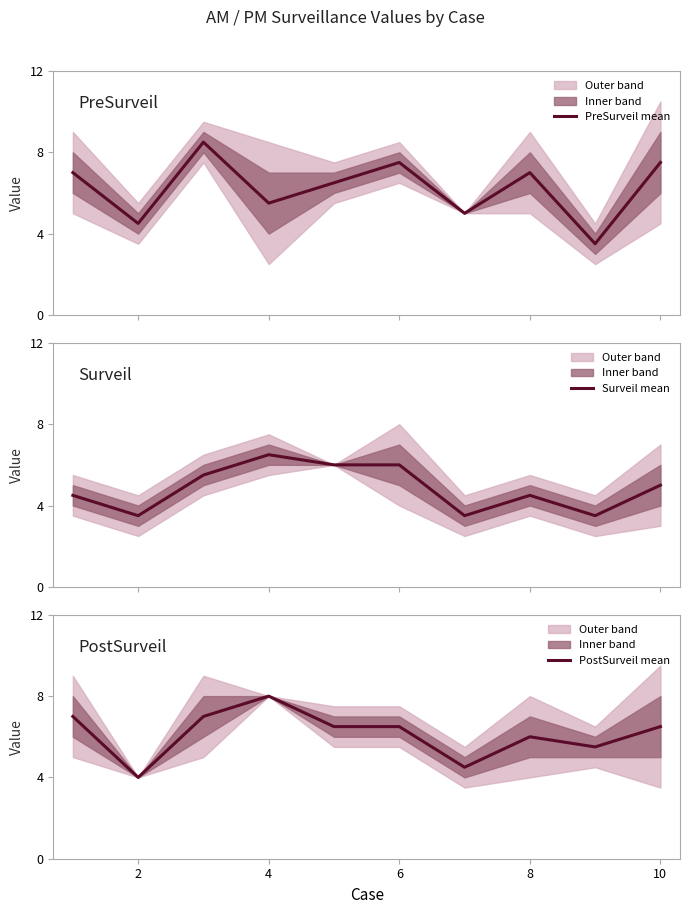

How many lines are shown in the chart?

3